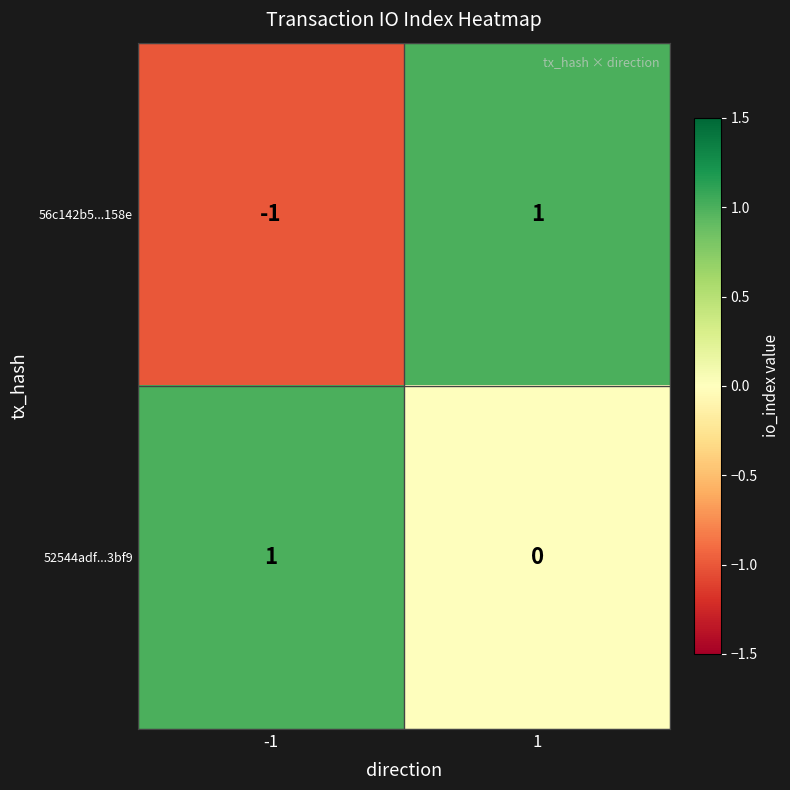

Which series has the largest total across all categories?

52544adf...3bf9